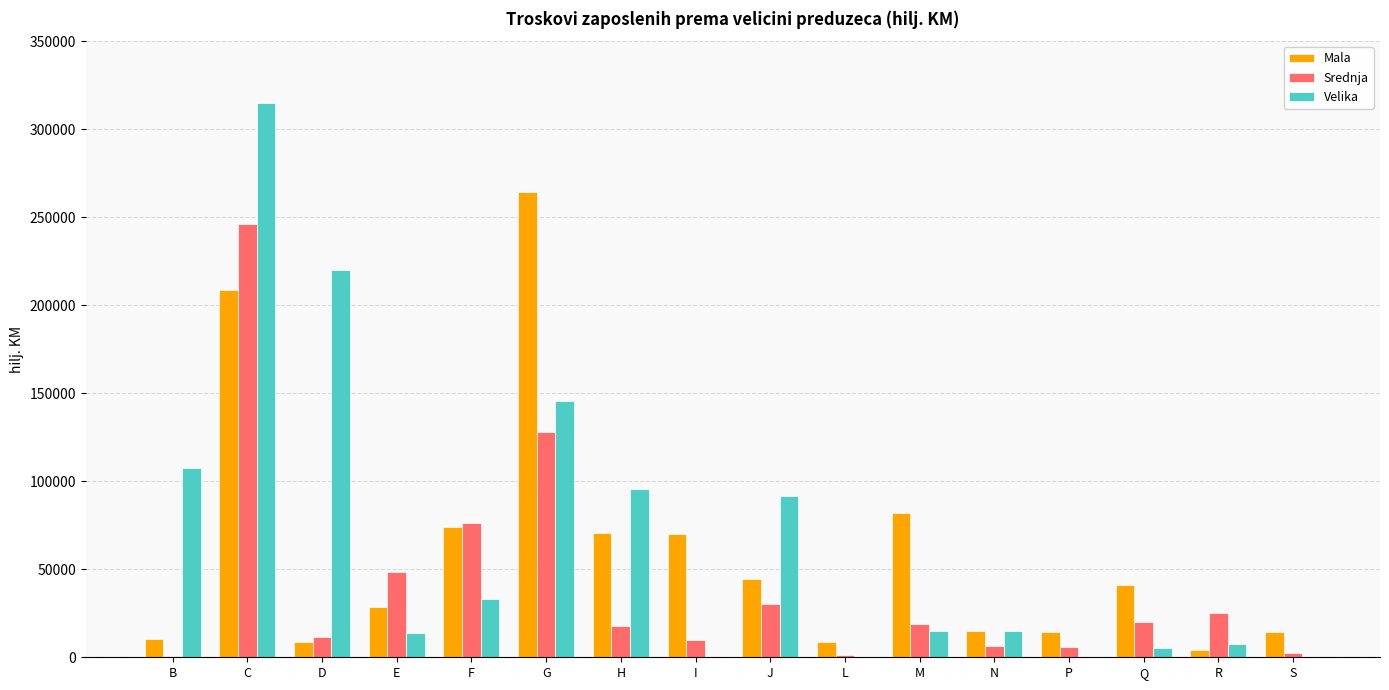

How many categories are shown in the chart?

16